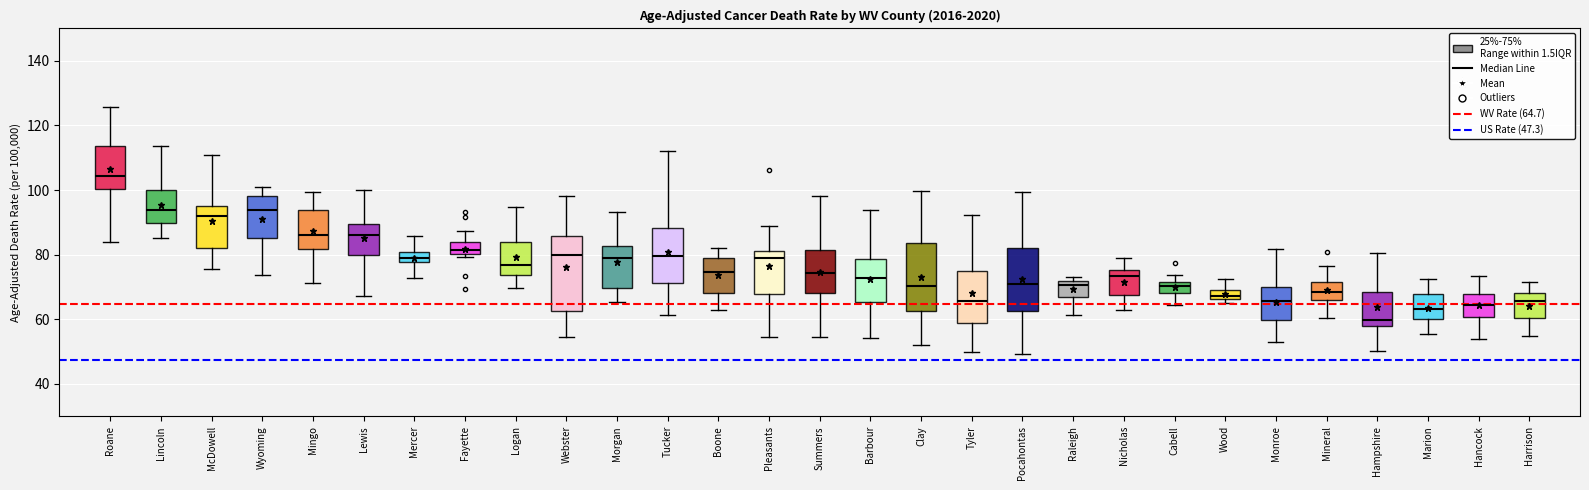

Reading left to right, transcribe this box plot: for each box, give where its median line is, the range the box spans, and where its two whiskers end, as read against the y-axis. The values are not printed on the chart, so give them approximately, as read against the axis.

Roane: median 104, box 100 to 114, whiskers 84 to 126
Lincoln: median 94, box 90 to 100, whiskers 86 to 114
McDowell: median 92, box 82 to 96, whiskers 76 to 110
Wyoming: median 94, box 86 to 98, whiskers 74 to 100
Mingo: median 86, box 82 to 94, whiskers 72 to 100
Lewis: median 86, box 80 to 90, whiskers 68 to 100
Mercer: median 78 (inside the box), box 78 to 80, whiskers 72 to 86
Fayette: median 82, box 80 to 84, whiskers 80 (just below the box's lower edge) to 88
Logan: median 76, box 74 to 84, whiskers 70 to 94
Webster: median 80, box 62 to 86, whiskers 54 to 98
Morgan: median 78, box 70 to 82, whiskers 66 to 94
Tucker: median 80, box 72 to 88, whiskers 62 to 112
Boone: median 74, box 68 to 80, whiskers 62 to 82
Pleasants: median 80, box 68 to 82, whiskers 54 to 88
Summers: median 74, box 68 to 82, whiskers 54 to 98
Barbour: median 72, box 66 to 78, whiskers 54 to 94
Clay: median 70, box 62 to 84, whiskers 52 to 100
Tyler: median 66, box 60 to 76, whiskers 50 to 92
Pocahontas: median 70, box 62 to 82, whiskers 50 to 100
Raleigh: median 70, box 66 to 72, whiskers 62 to 74
Nicholas: median 74, box 68 to 76, whiskers 62 to 80
Cabell: median 70, box 68 to 72, whiskers 64 to 74
Wood: median 68, box 66 to 70, whiskers 66 (just below the box's lower edge) to 72
Monroe: median 66, box 60 to 70, whiskers 52 to 82
Mineral: median 68, box 66 to 72, whiskers 60 to 76
Hampshire: median 60, box 58 to 68, whiskers 50 to 80
Marion: median 64, box 60 to 68, whiskers 56 to 72
Hancock: median 64, box 60 to 68, whiskers 54 to 74
Harrison: median 66, box 60 to 68, whiskers 54 to 72